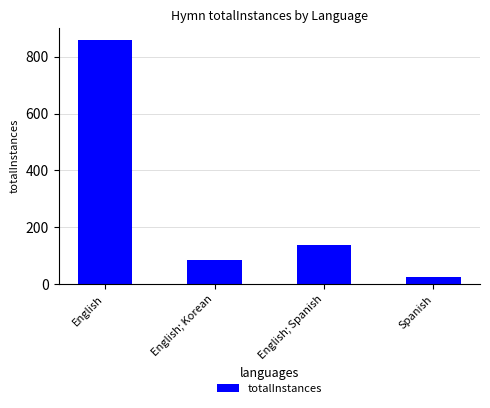

Is it true that the value at English is 436?

False